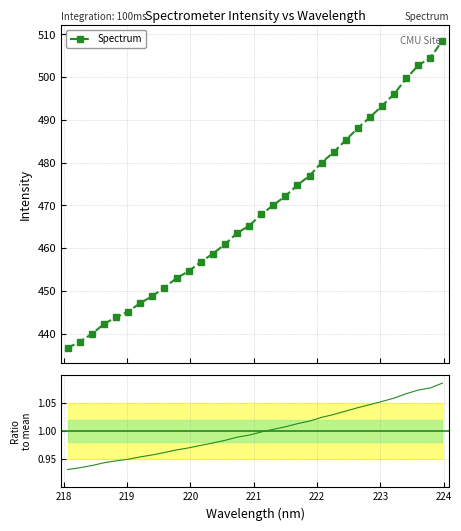

What is the maximum value shown in the chart?

508.5